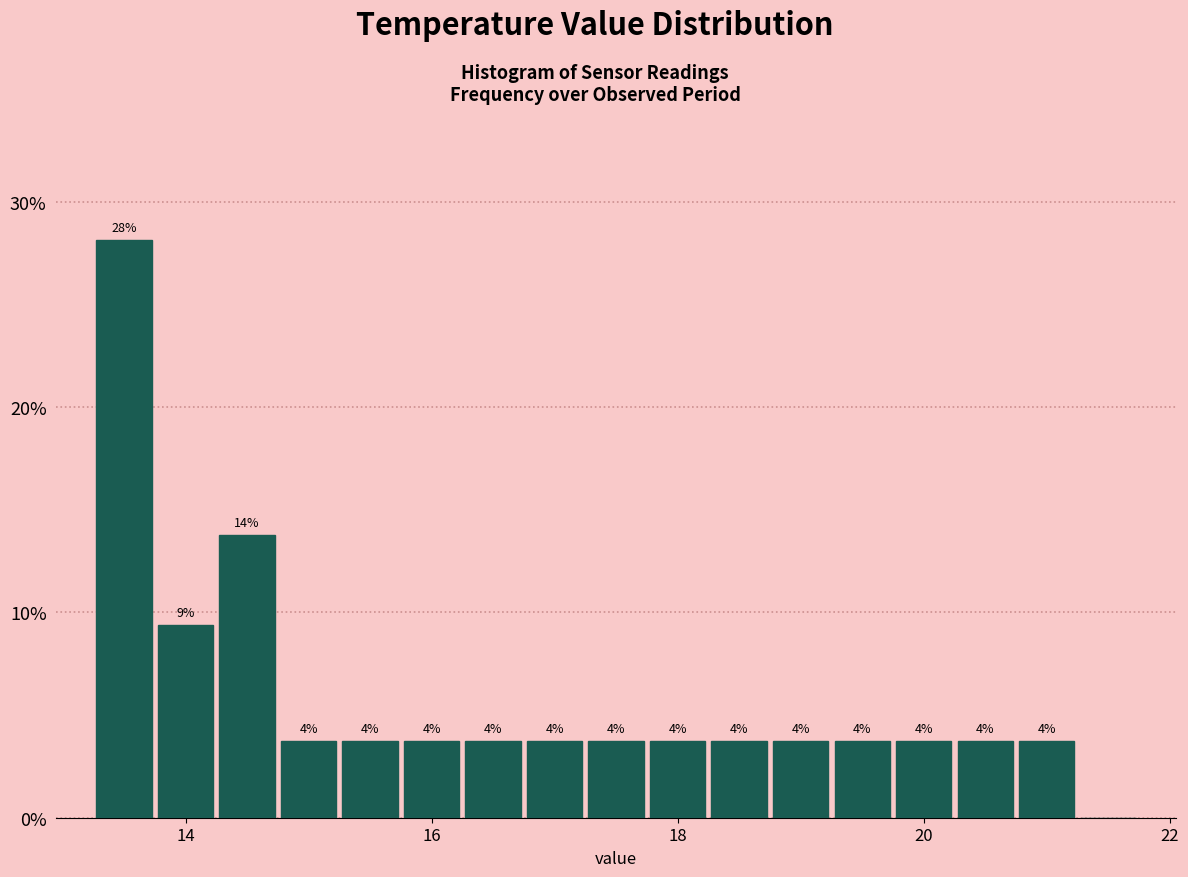

Around what value on the x-axis is the tallest bar? Give the approximate position of its centre, as read against the axis.

13.6